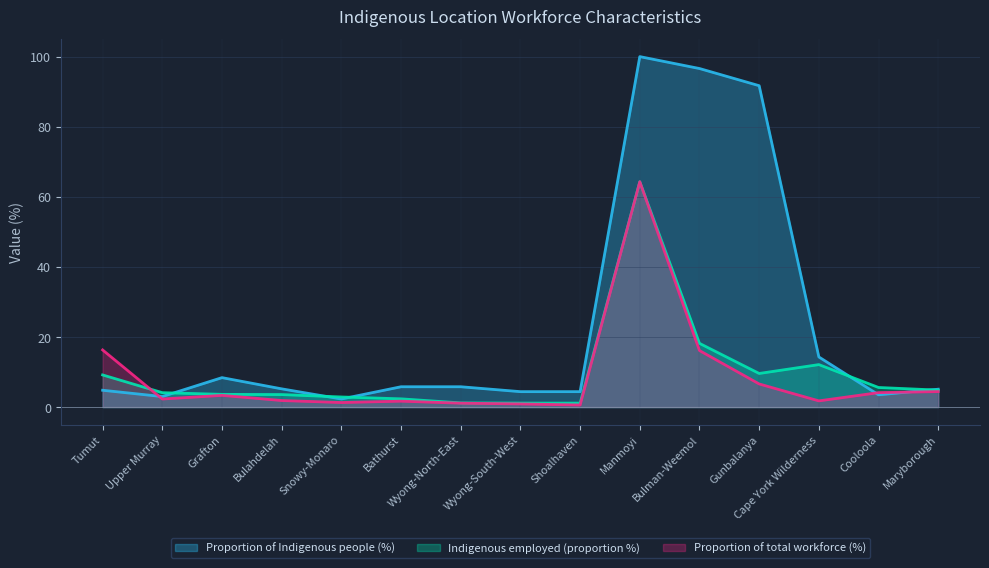

What is the value of the Indigenous employed (proportion %) point at the 13th from the left?

12.1